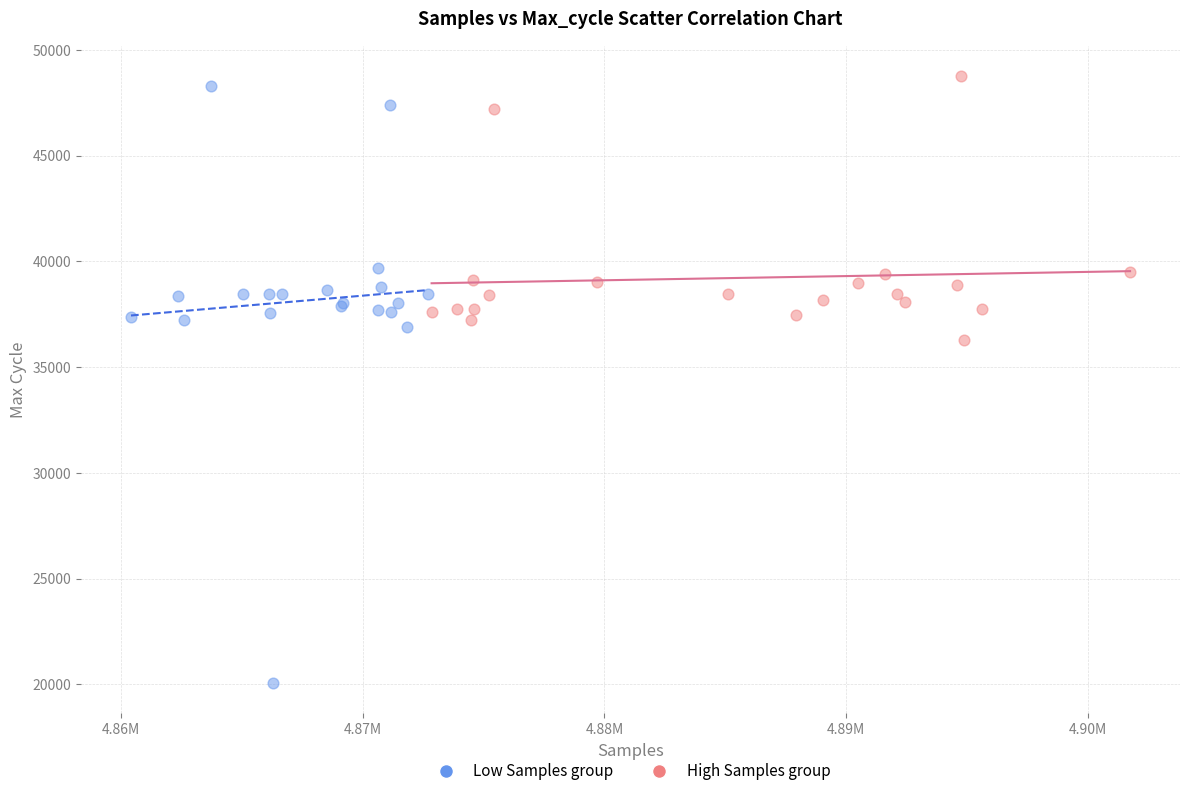

Which series contains the lowest Y value?

Low Samples group